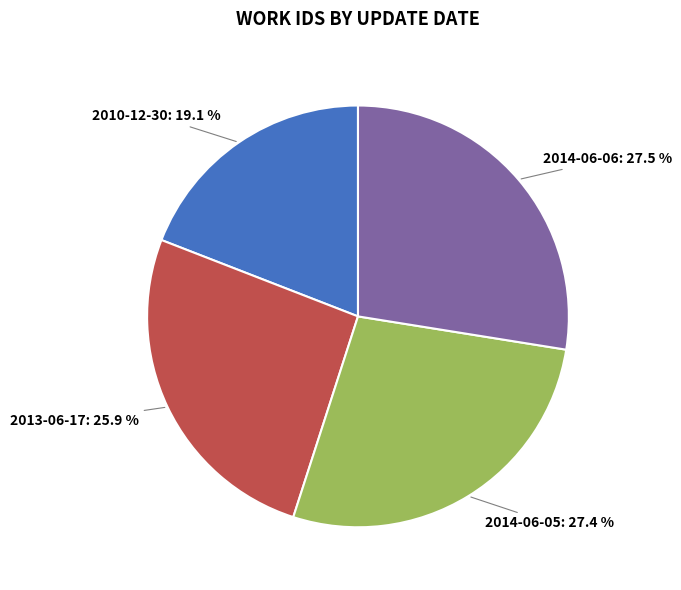

What is the ratio of the value at 2013-06-17: 25.9 % to the value at 2014-06-05: 27.4 %?

0.9